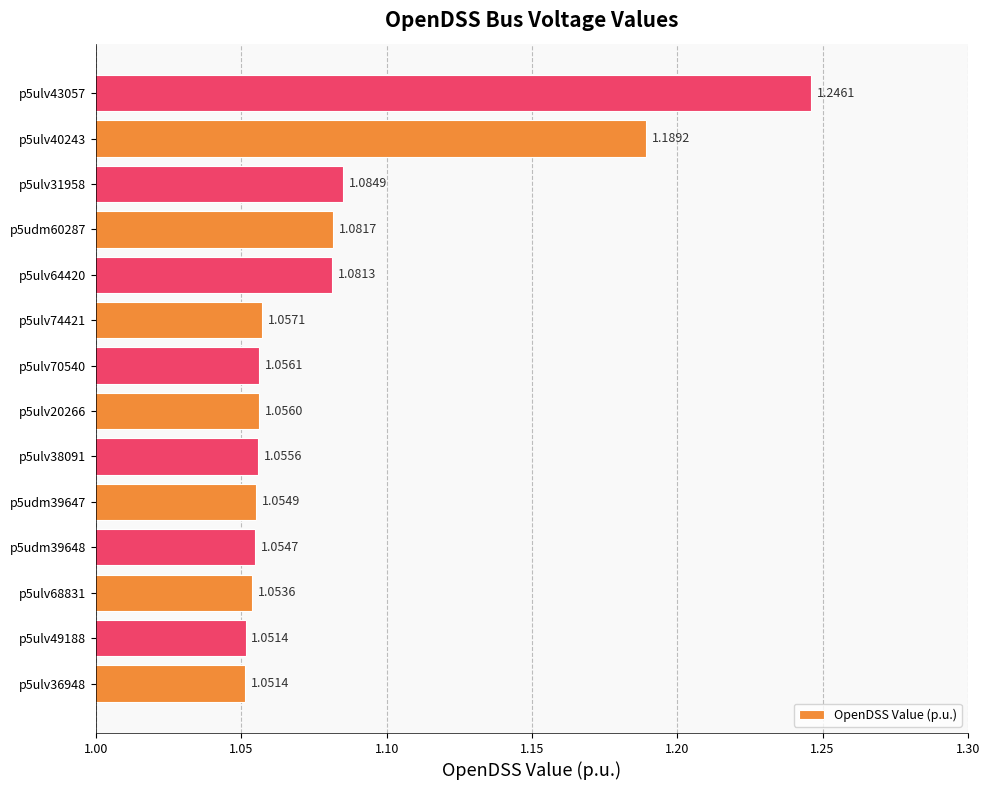

Which has a higher value, p5ulv38091 or p5ulv74421?

p5ulv74421